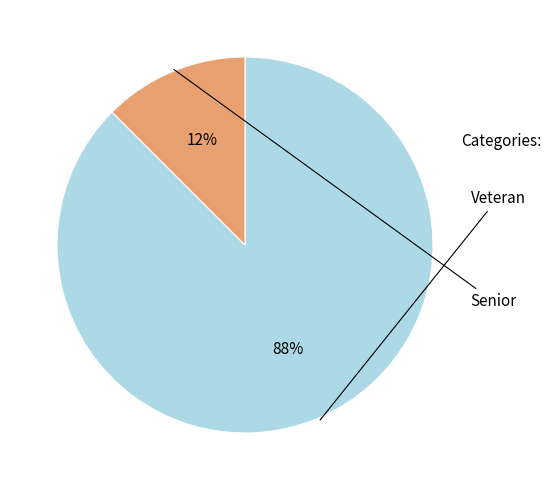

How many segments does this pie chart have?

2